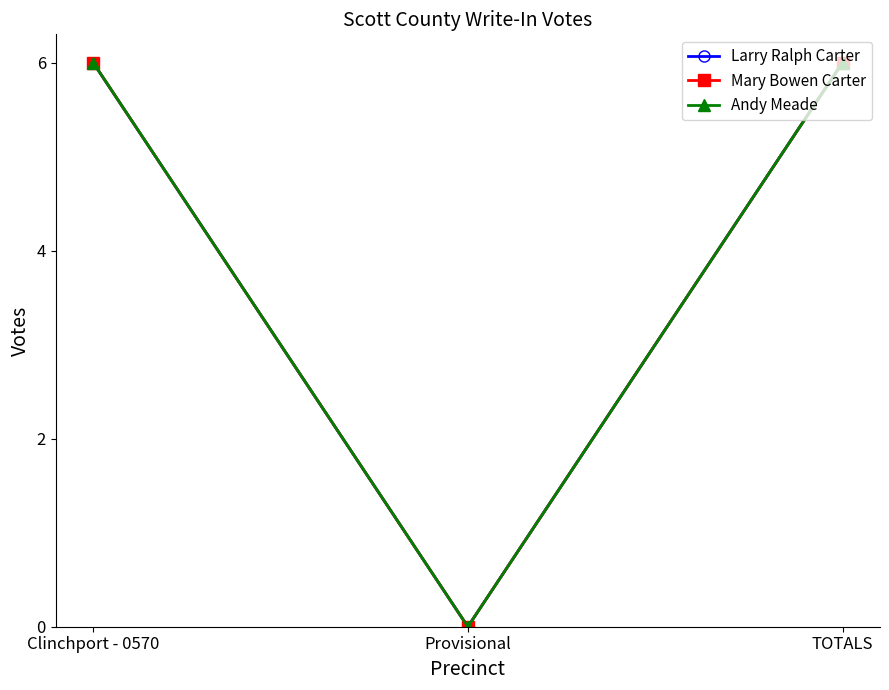

At how many categories does at least one series exceed 2?

2